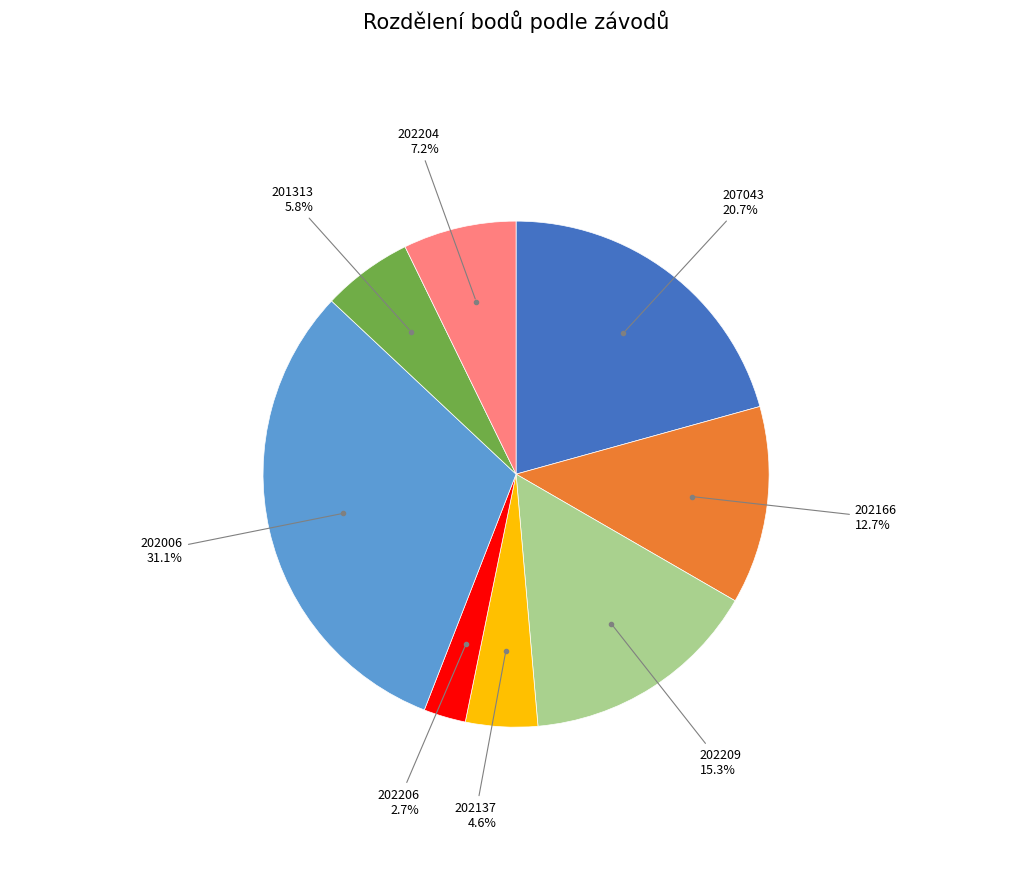

Does any single category account for the majority?

No